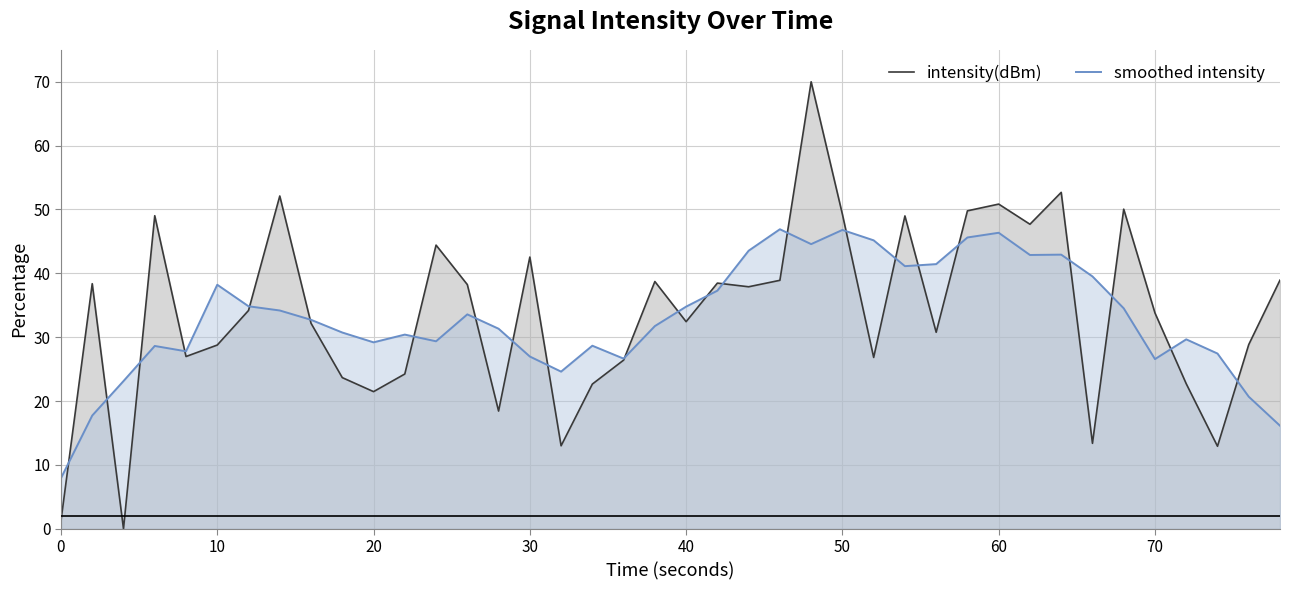

Does the chart display data point markers on the line(s)?

No